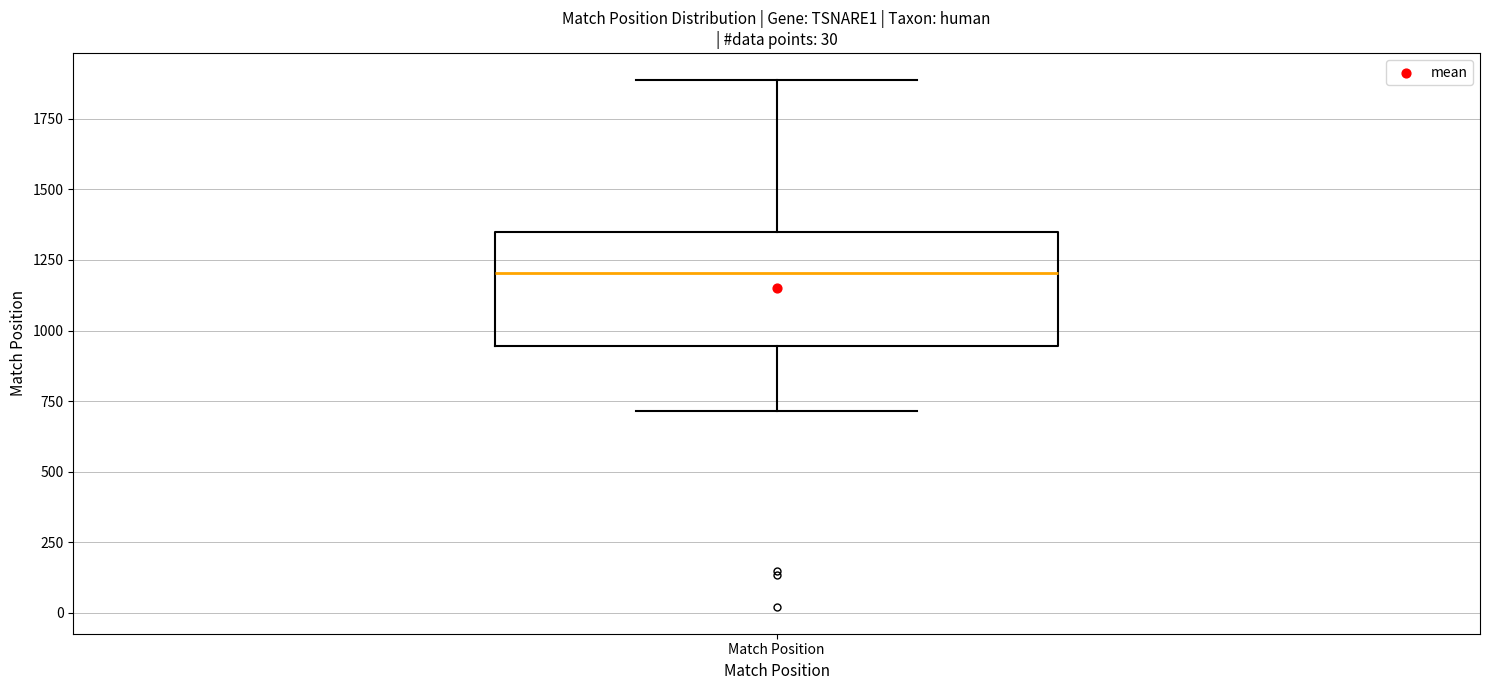

Where is the upper edge of the box for Match Position on the y-axis? The values are not printed on the chart, so give them approximately, as read against the axis.

1350